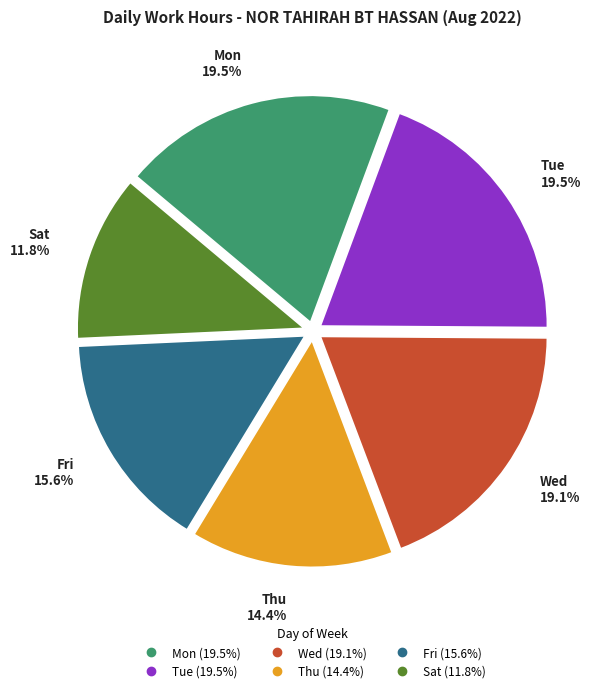

Is there a majority slice in this chart?

No